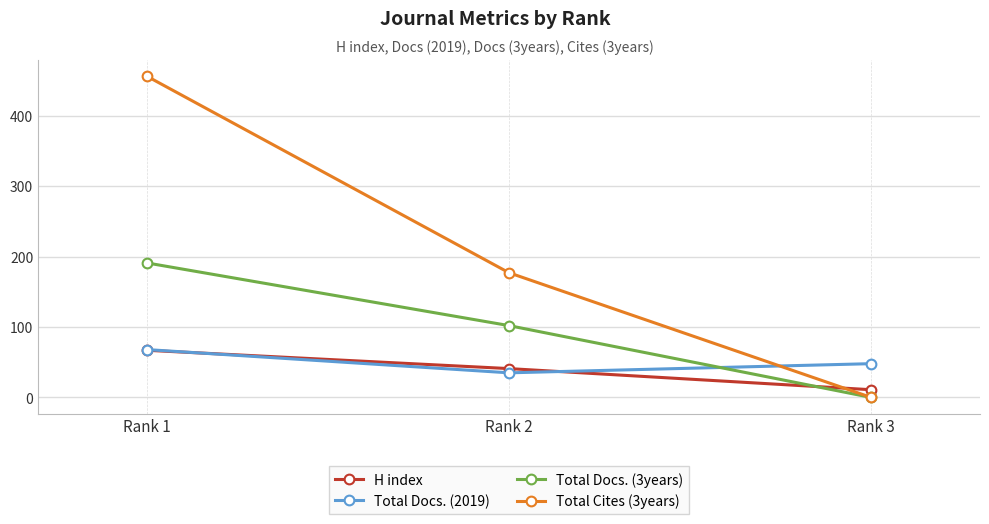

How many positive values does the Total Cites (3years) series have?

2